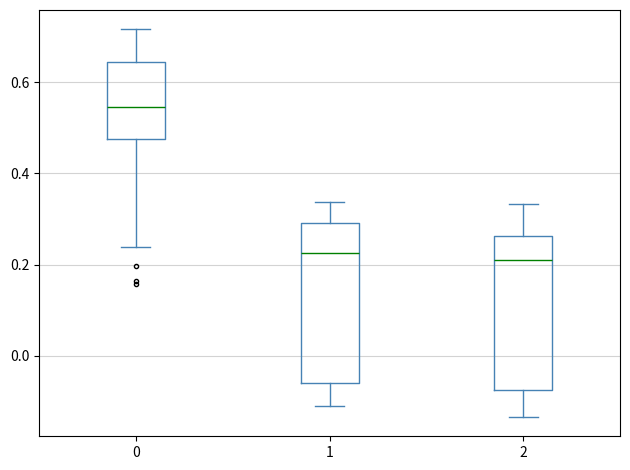

Where is the lower edge of the box at x = 0 on the y-axis? The values are not printed on the chart, so give them approximately, as read against the axis.

0.48